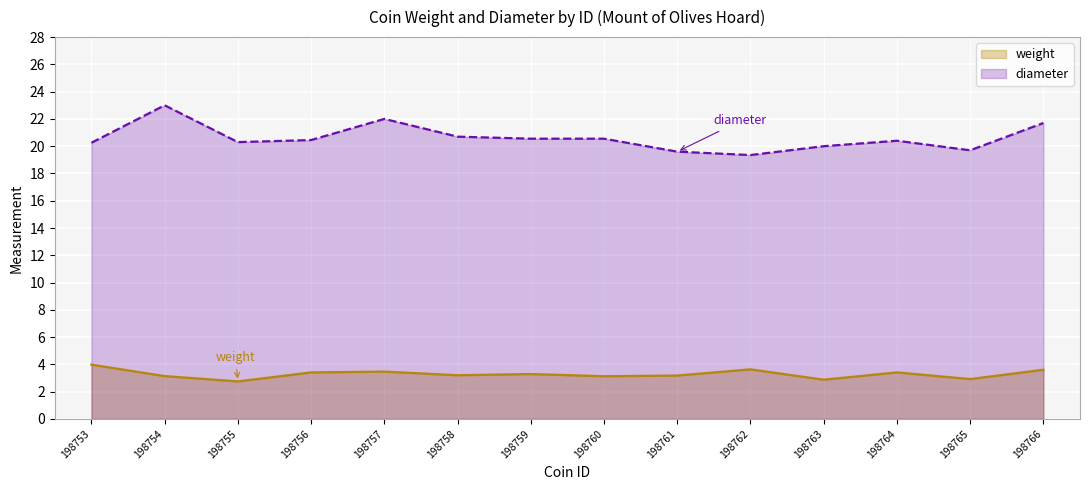

The diameter series shows 12.1 at 198760. True or false?

False